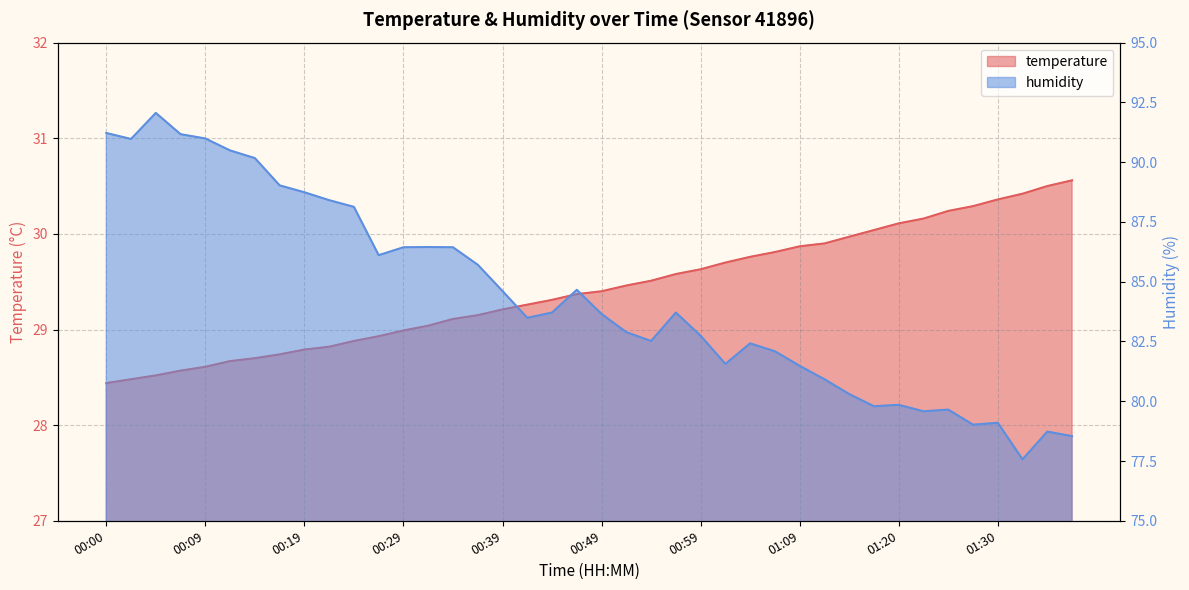

Does the chart have visible grid lines?

Yes